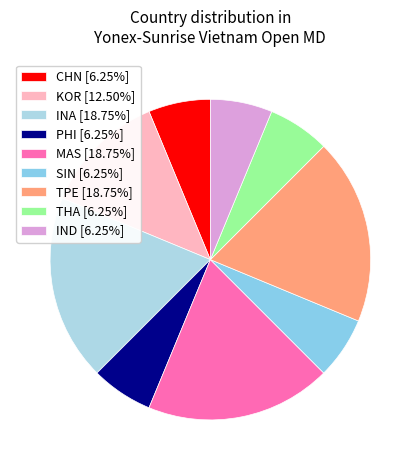

Which has a higher value, CHN or IND?

CHN